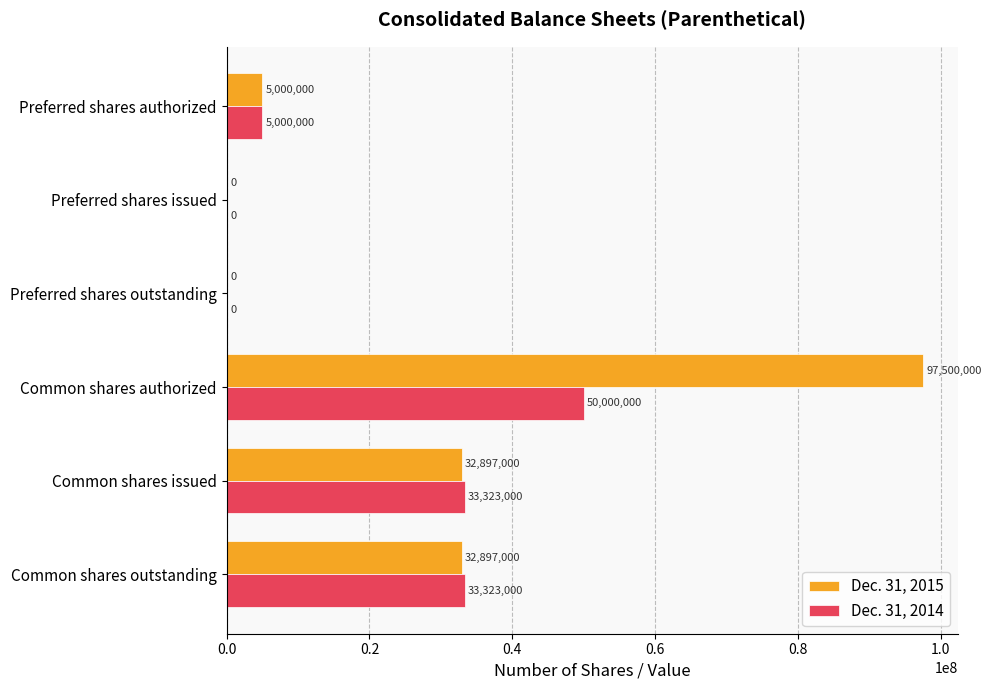

The Dec. 31, 2014 series shows 5000000 at Preferred shares authorized. True or false?

True